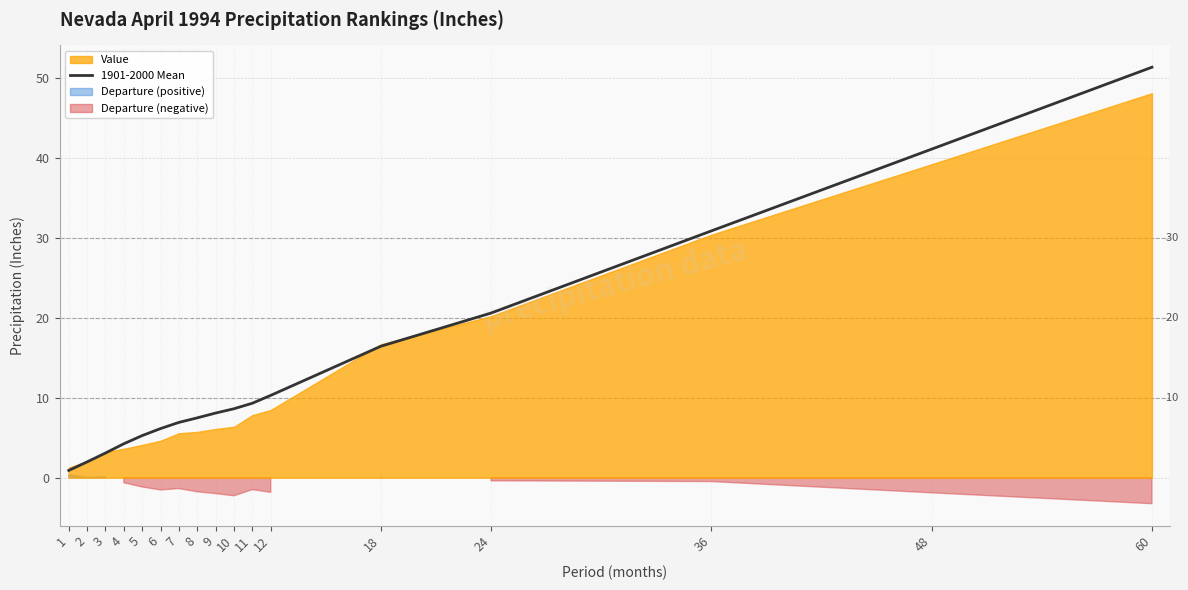

True or false: the data shows 4.0 at 6.

False